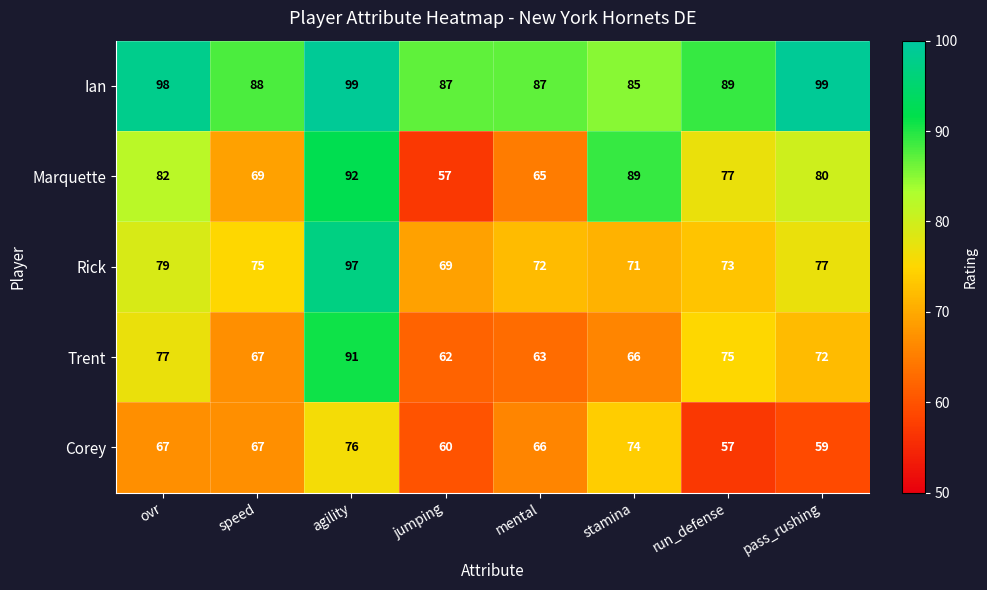

List the series in order of their peak value, lowest first.

Corey, Trent, Marquette, Rick, Ian